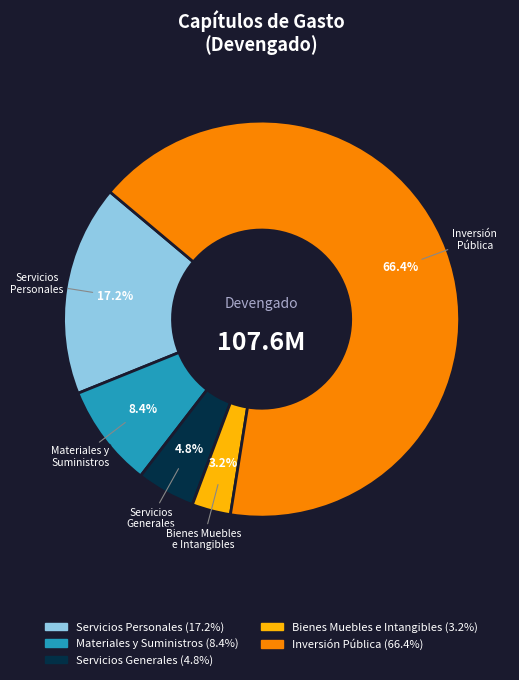

To the nearest percent, what is the average slice percentage?

20%